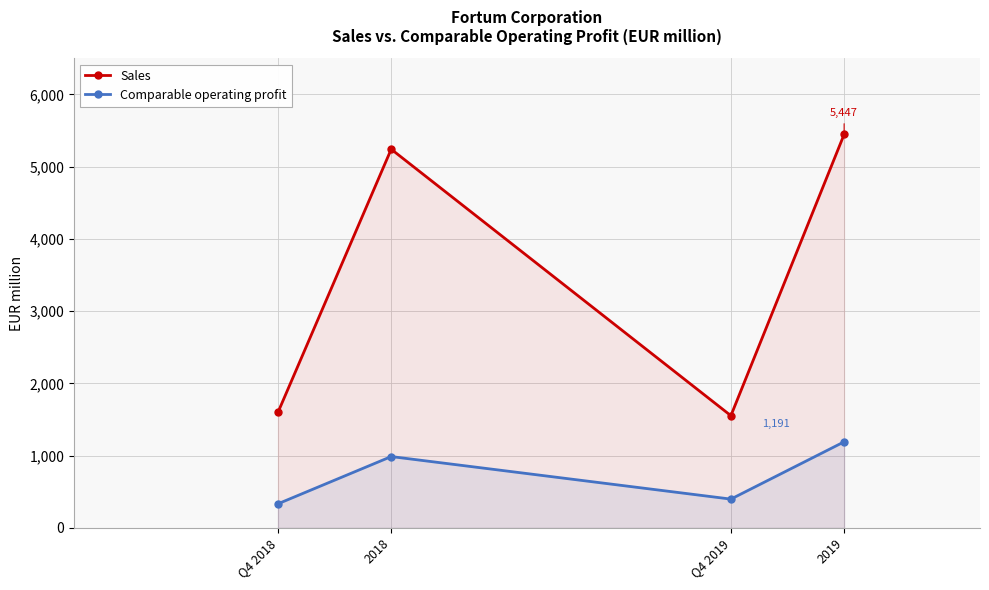

At which category does Comparable operating profit reach its first local valley?

Q4 2019